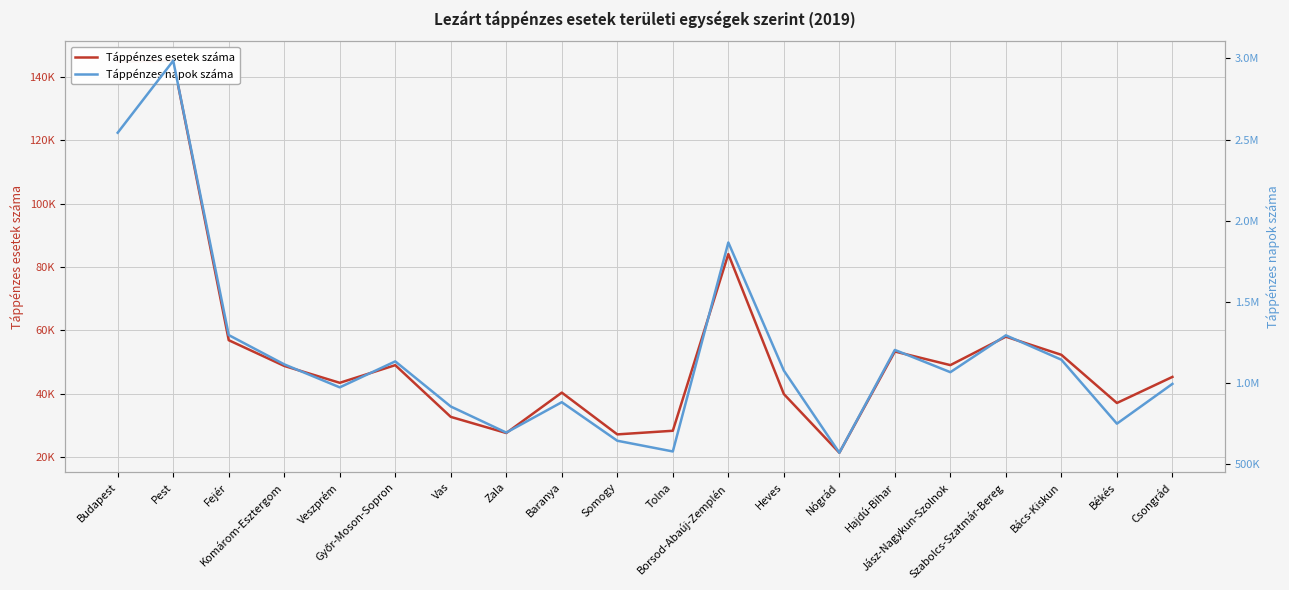

What is the minimum value shown in the chart?

21380